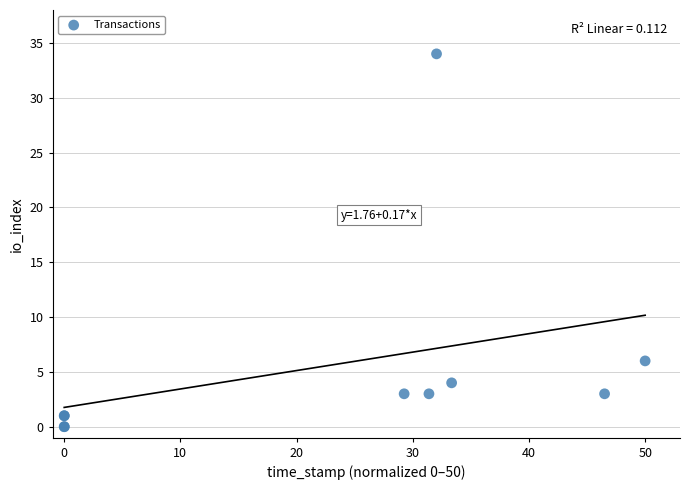

What Y value in the scatter plot is closest to 17?

6